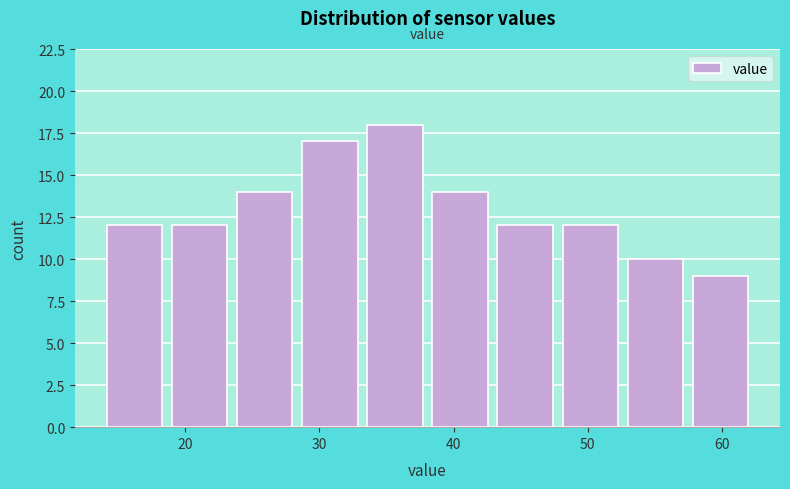

Over which range of the x-axis is the bar tallest?

33 to 38